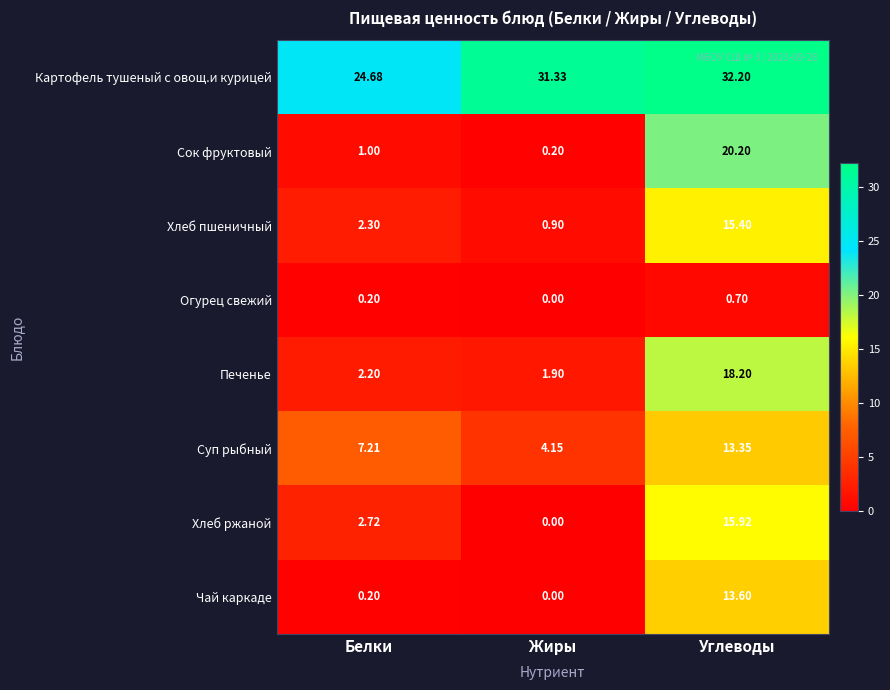

Which series has the widest spread of values?

Сок фруктовый